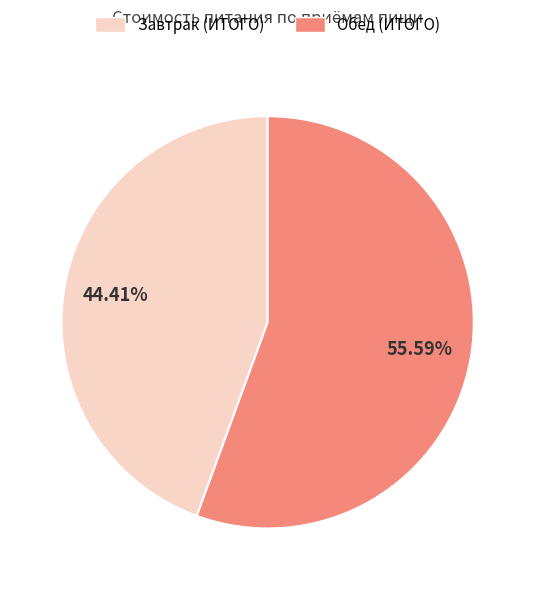

To the nearest percent, what is the combined percentage of Завтрак (ИТОГО) and Обед (ИТОГО)?

100%